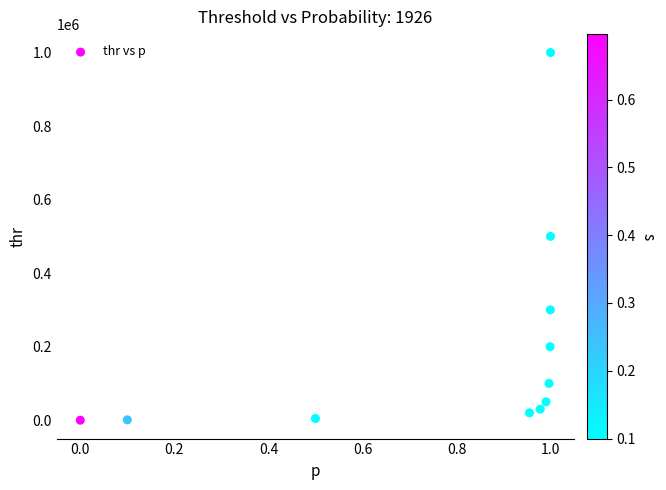

What is the average X value?

0.8